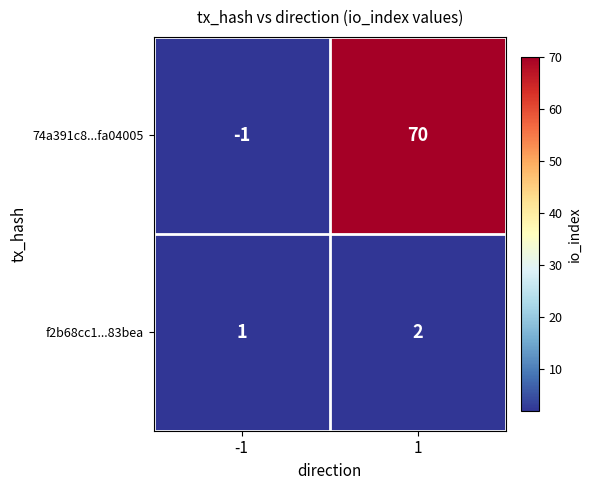

Reading left to right, extract all data points from this chart.

74a391c8...fa04005: -1=-1	1=70
f2b68cc1...83bea: -1=1	1=2